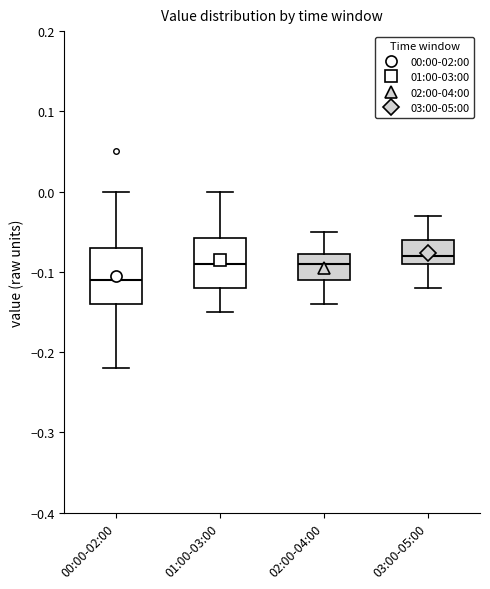

Reading left to right, transcribe this box plot: for each box, give where its median line is, the range the box spans, and where its two whiskers end, as read against the y-axis. The values are not printed on the chart, so give them approximately, as read against the axis.

00:00-02:00: median -0.11, box -0.14 to -0.07, whiskers -0.22 to 0.00
01:00-03:00: median -0.09, box -0.12 to -0.06, whiskers -0.15 to 0.00
02:00-04:00: median -0.09, box -0.11 to -0.08, whiskers -0.14 to -0.05
03:00-05:00: median -0.08, box -0.09 to -0.06, whiskers -0.12 to -0.03